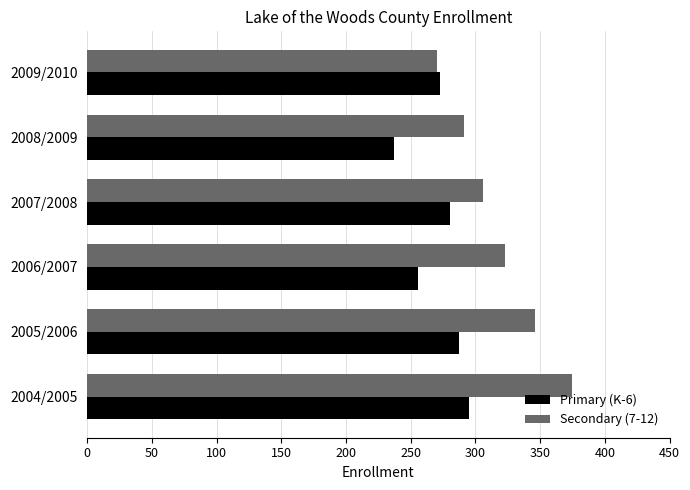

How many series are shown in this chart?

2